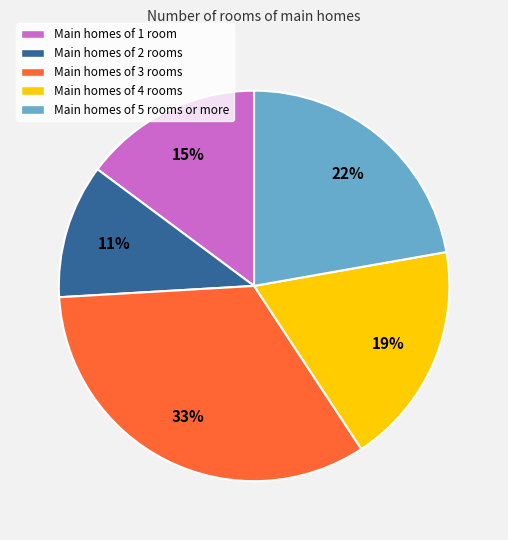

To the nearest percent, what is the difference between the largest and smallest slice percentages?

22%